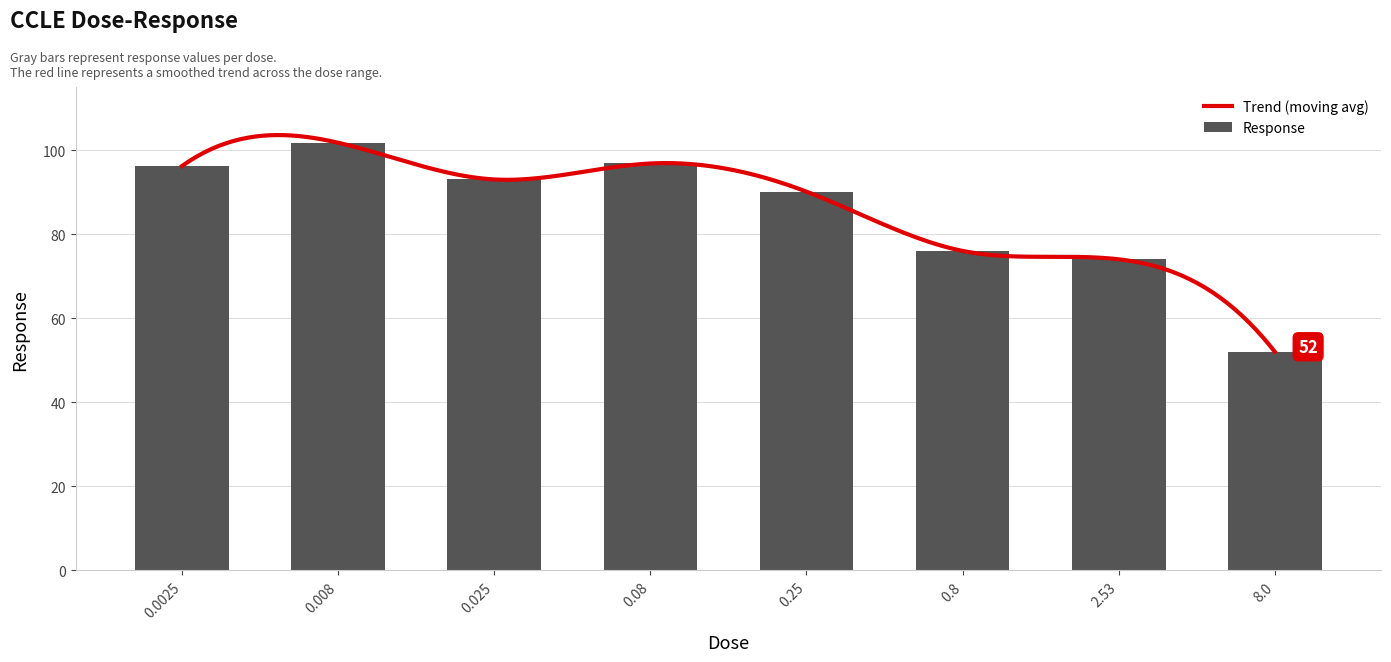

True or false: the data shows 123.6 at 0.025.

False